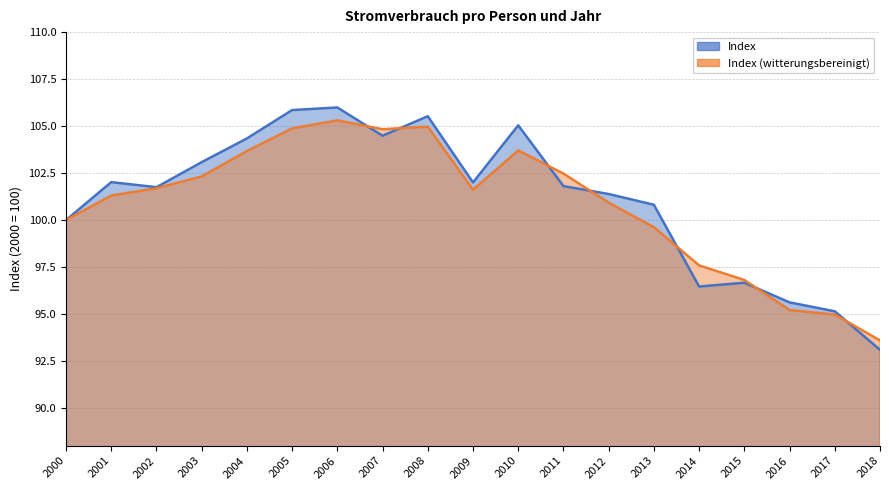

The Index (witterungsbereinigt) series shows 143.5 at 2013. True or false?

False